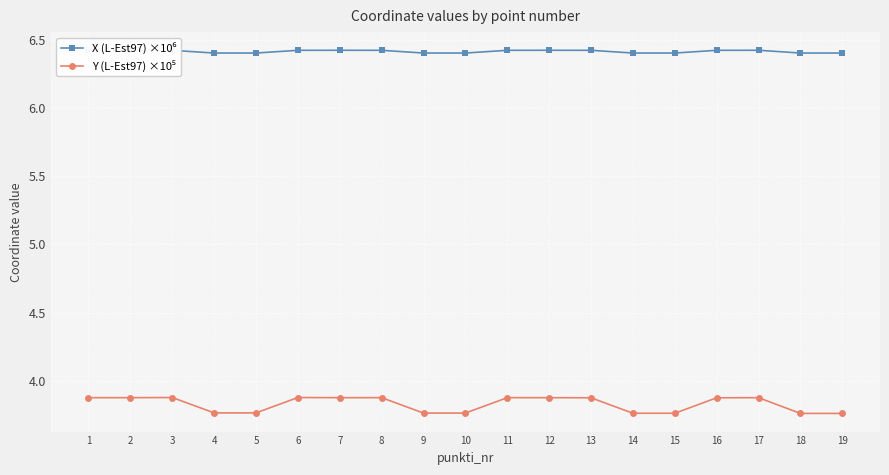

In Y (L-Est97) ×10⁵, how many points are lower than both neighbors (excluding endpoints)?

4